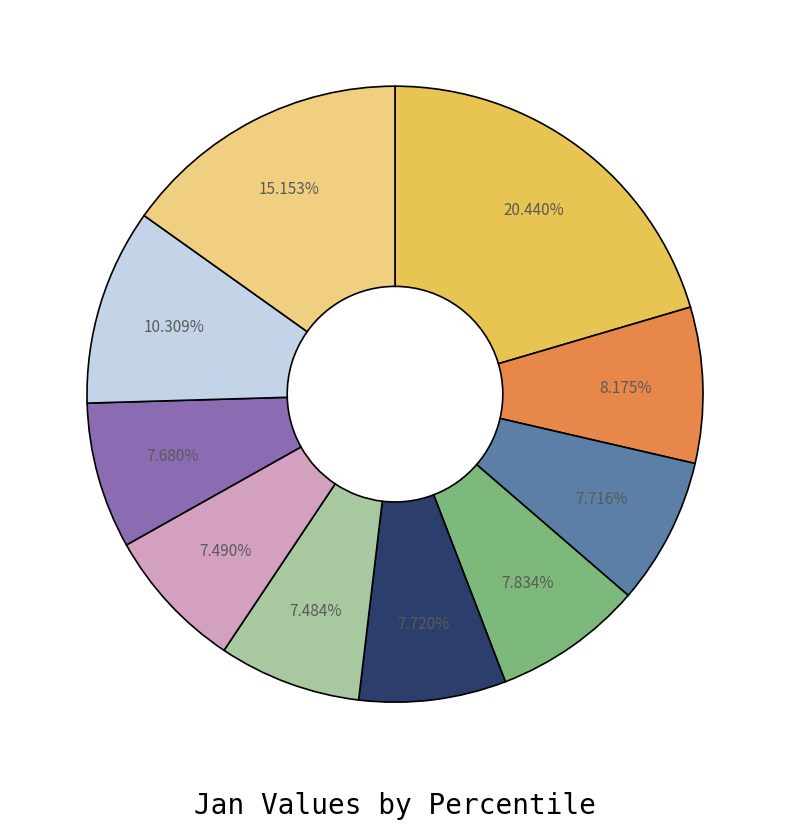

Is there a majority slice in this chart?

No